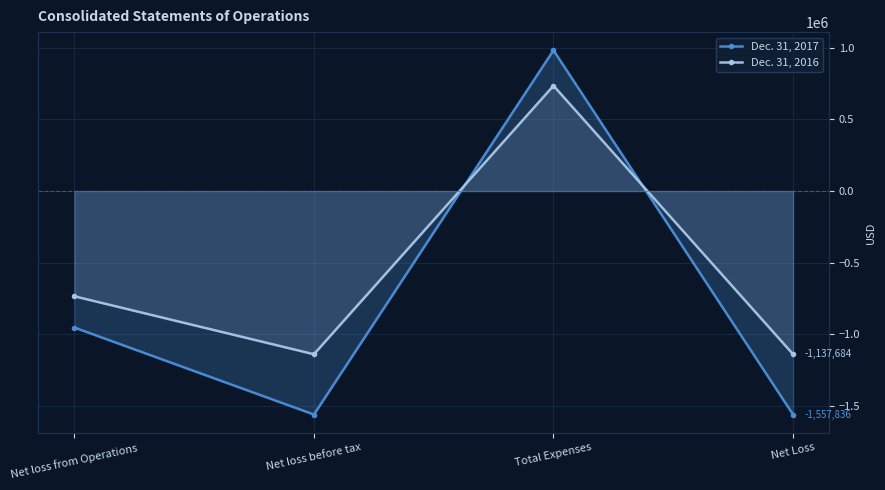

True or false: Dec. 31, 2017 and Dec. 31, 2016 cross at least once.

True